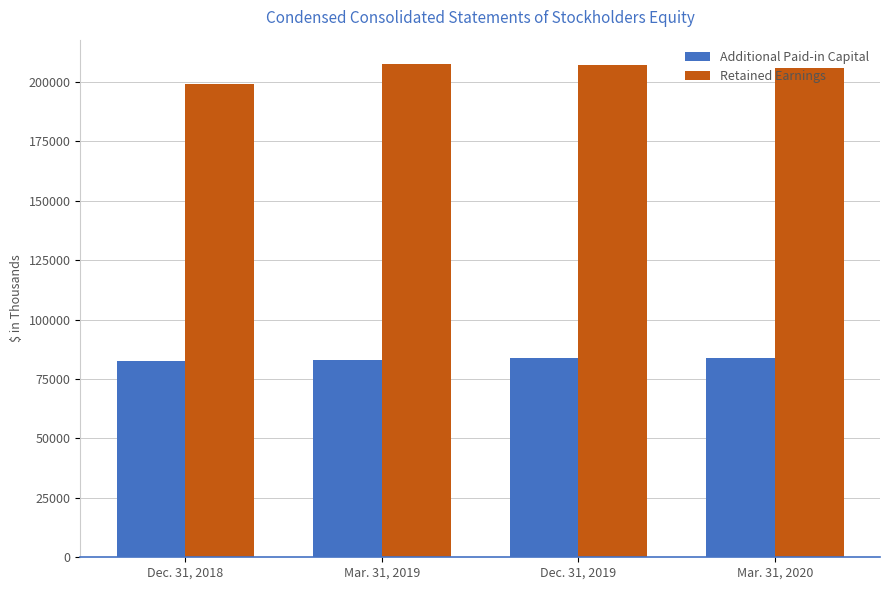

True or false: Retained Earnings has a value of 75968 at Dec. 31, 2019.

False